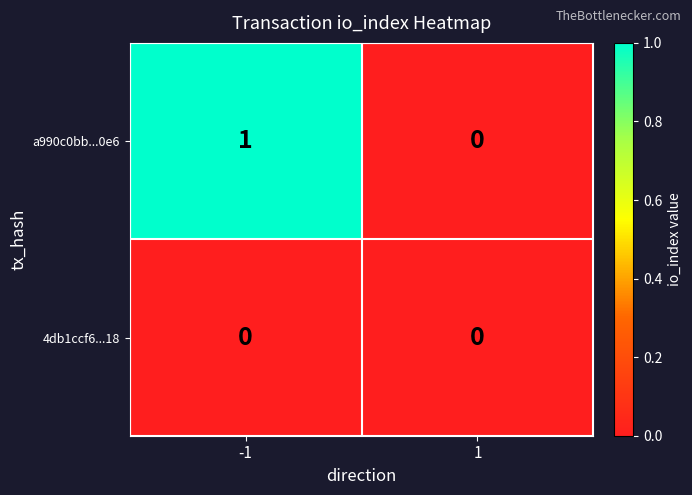

True or false: a990c0bb...0e6 has a value of 0 at -1.

False